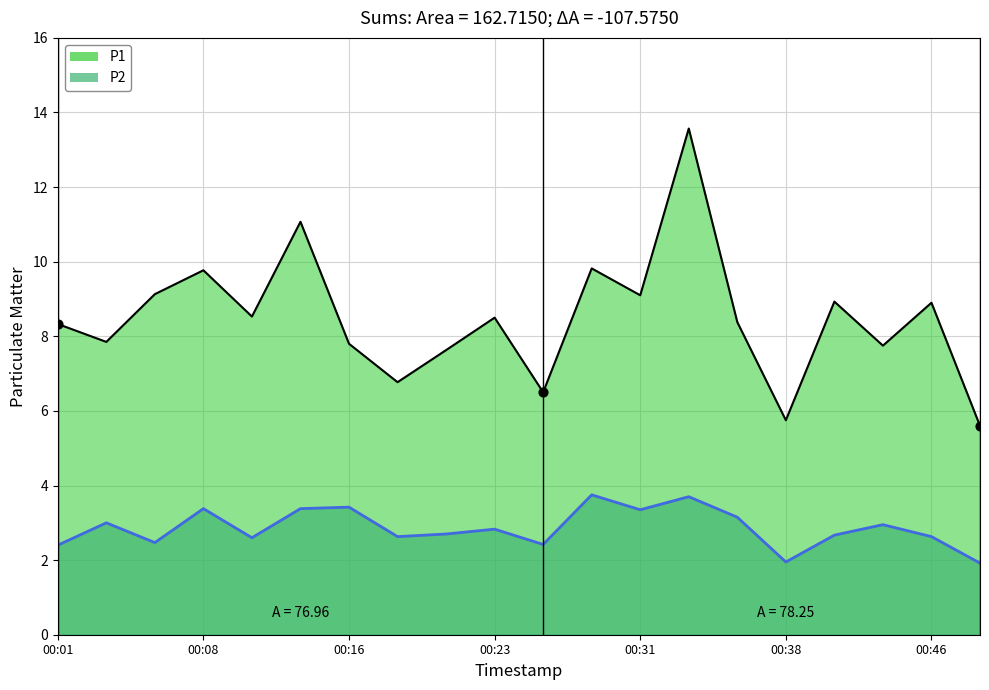

At which category is the sum across all series the highest?

00:33